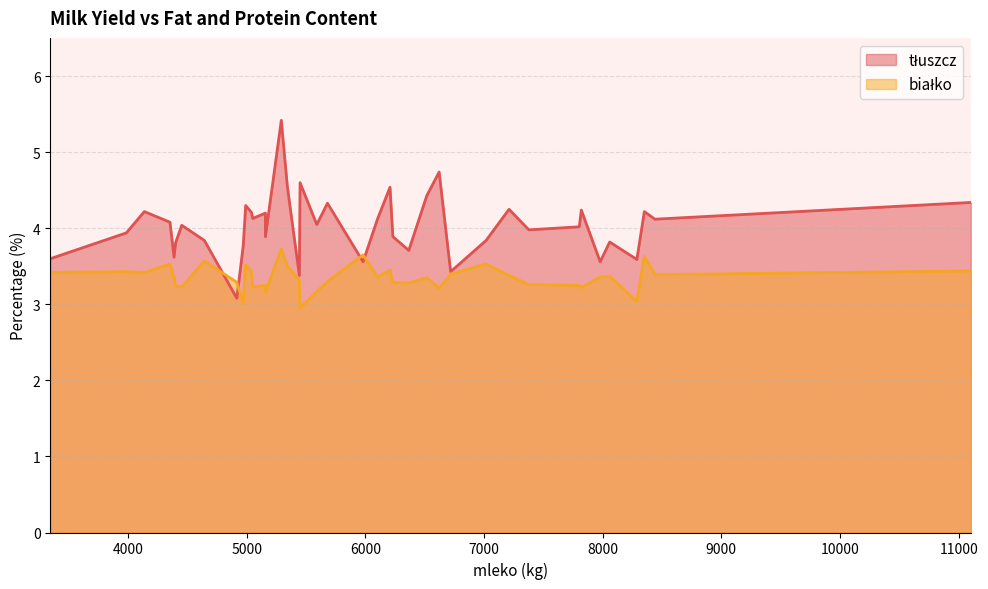

The tłuszcz series shows 3.8 at 8059. True or false?

True